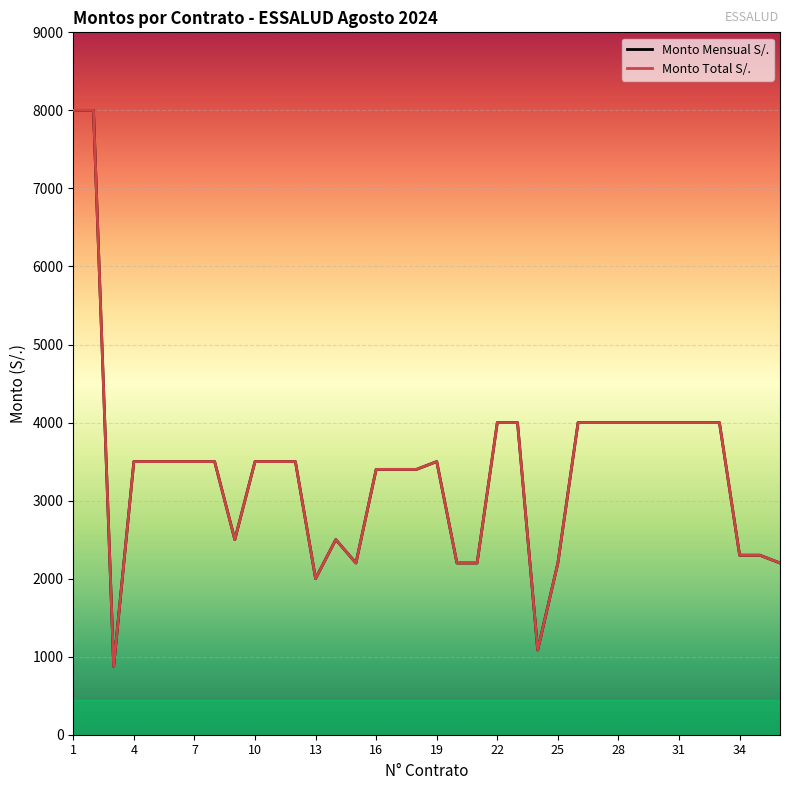

Does the chart have visible grid lines?

Yes